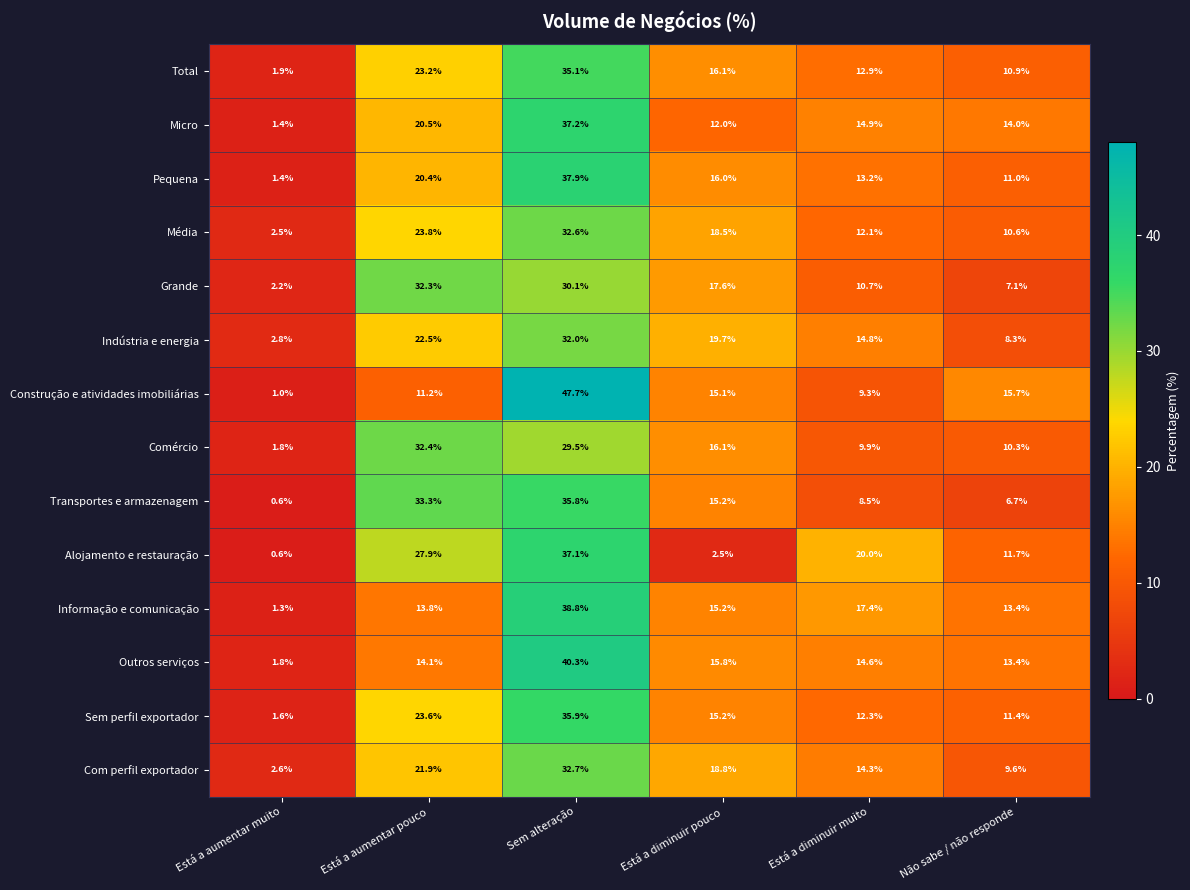

What is the difference between the second highest and minimum values in the Construção e atividades imobiliárias series?

14.7